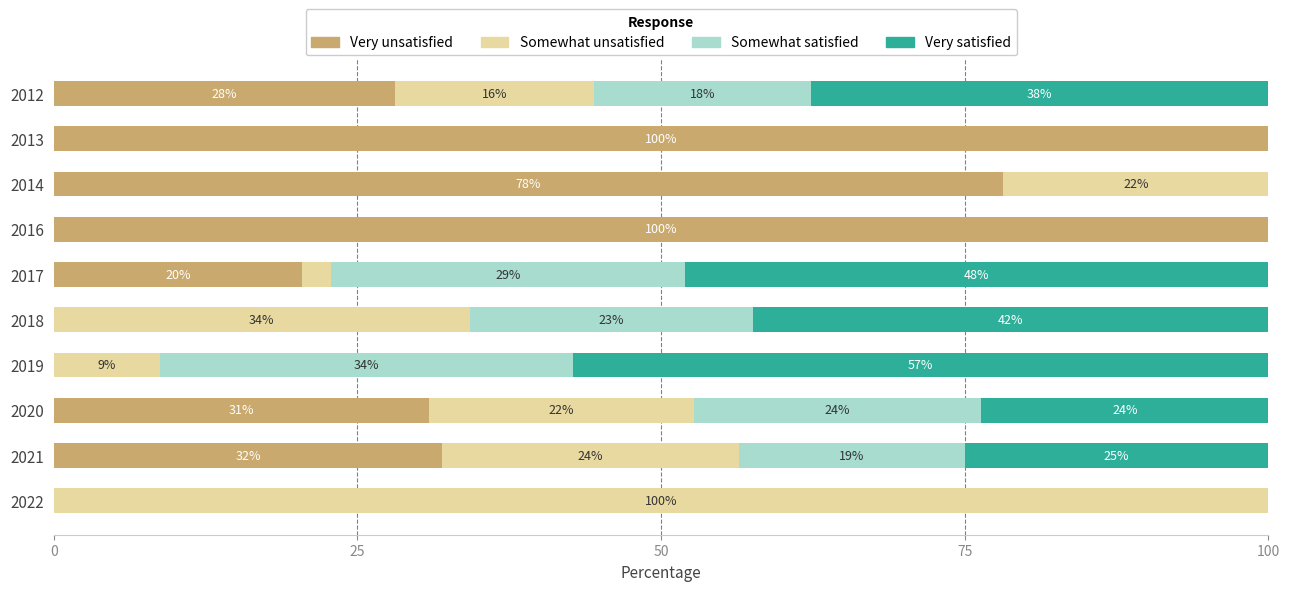

What is the total value across all series at 2013?

100.0